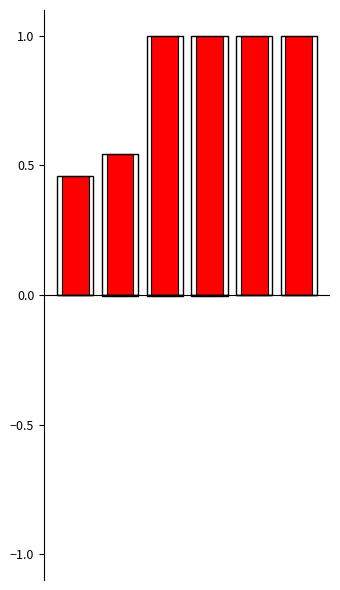

Reading right to left, transcribe all the data shown in this chart.

שעור מנכסי אפיק: 1.0	1.0	1.0	1.0	0.5	0.5
שעור מסך נכסים (שלילי): 0.0	0.0	-0.0	-0.0	-0.0	-0.0